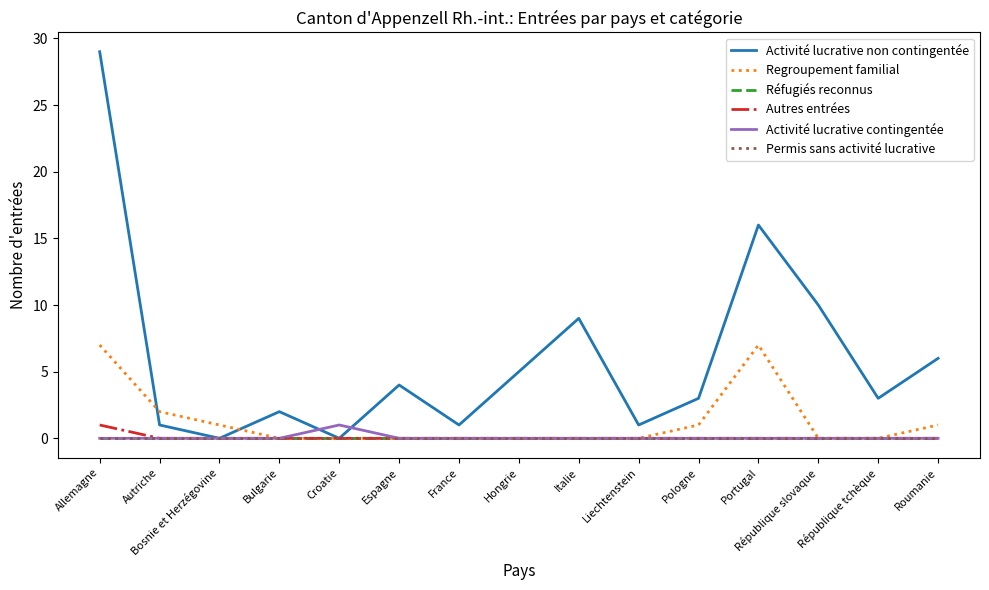

True or false: Autres entrées and Réfugiés reconnus intersect in this chart.

False